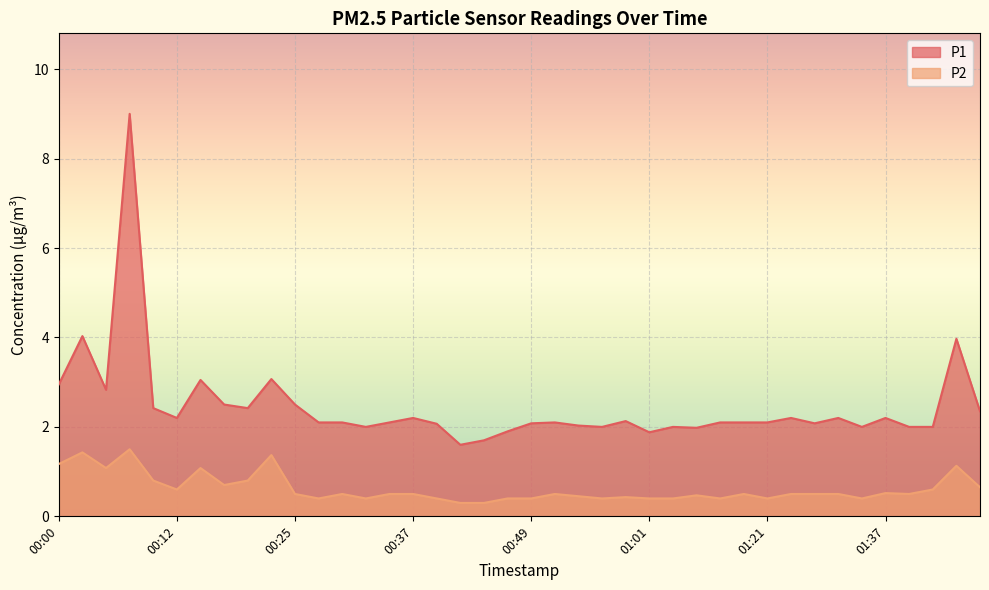

What is the difference between the second highest and minimum values in the P2 series?

1.1